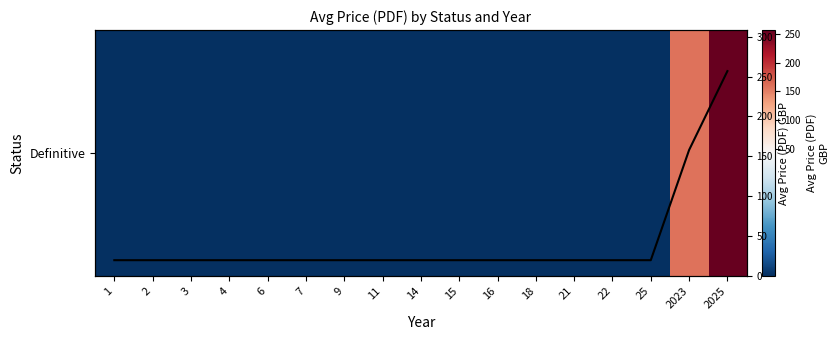

Which has a higher value, 22 or 1?

22